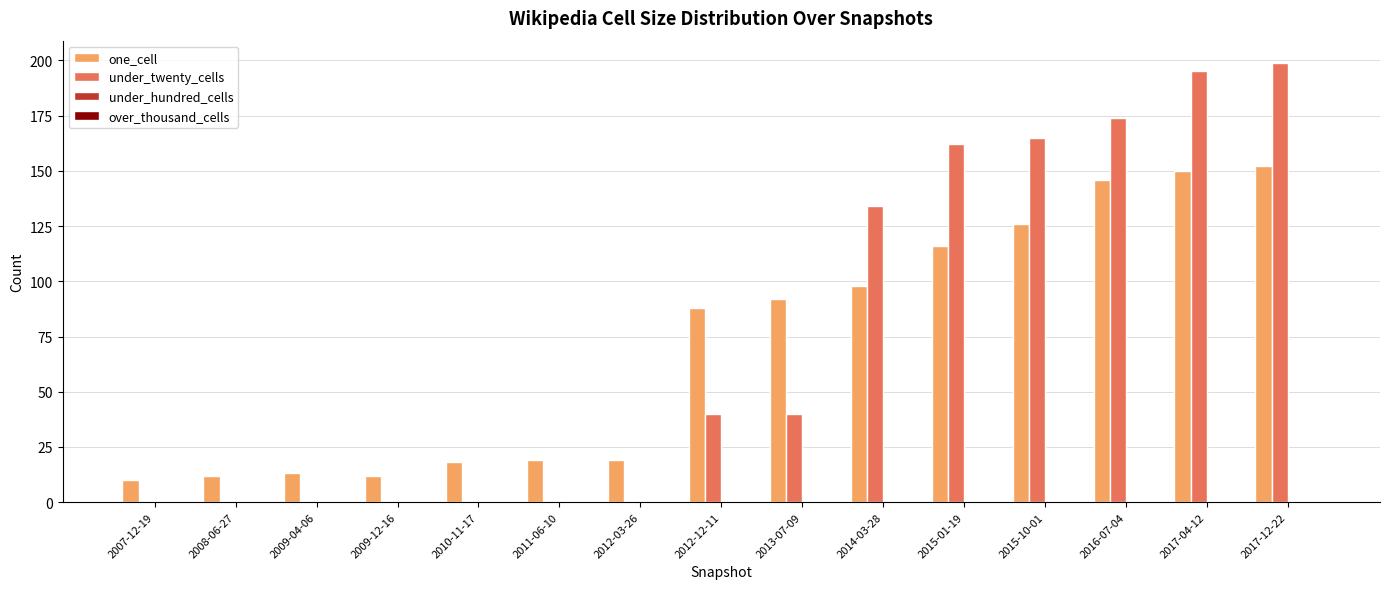

Is the value of under_twenty_cells at 2015-10-01 greater than the value of one_cell at 2009-12-16?

Yes